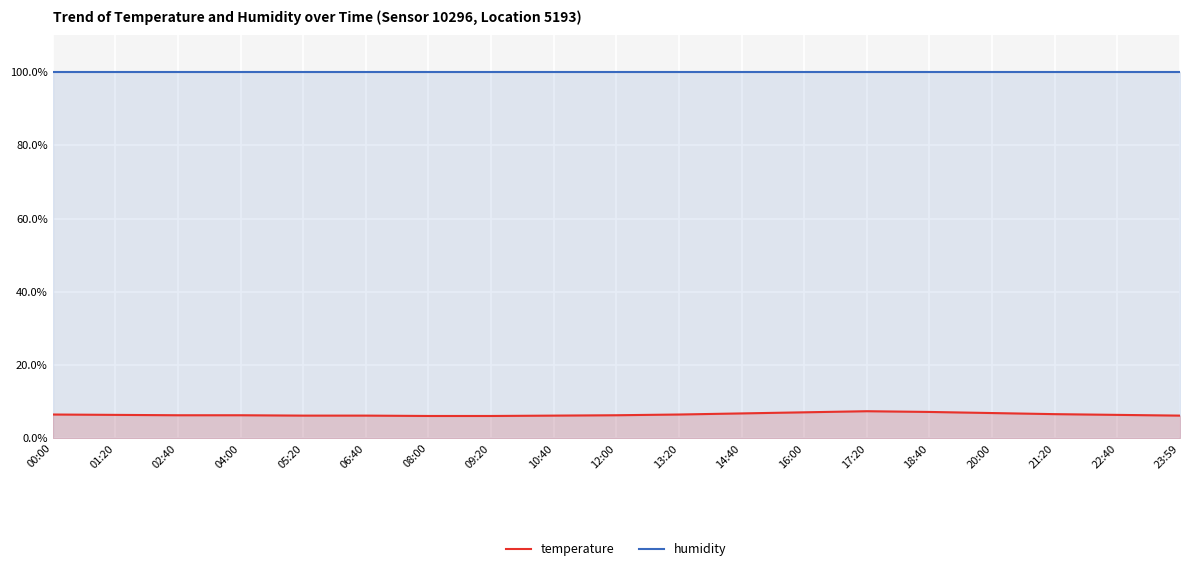

Where is the first local maximum for temperature?

17:20